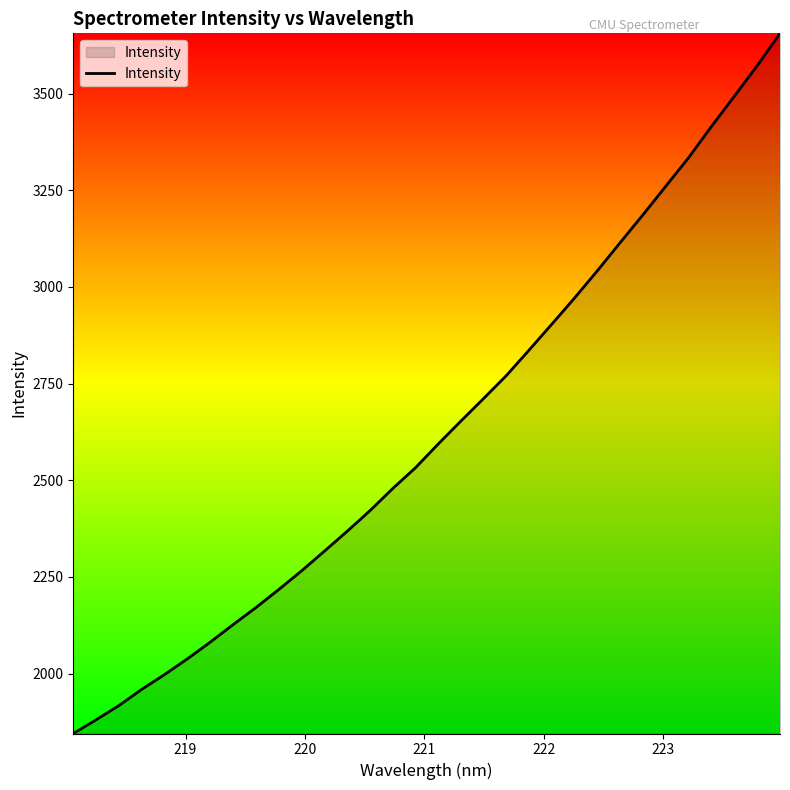

Count the number of data series in this chart.

1